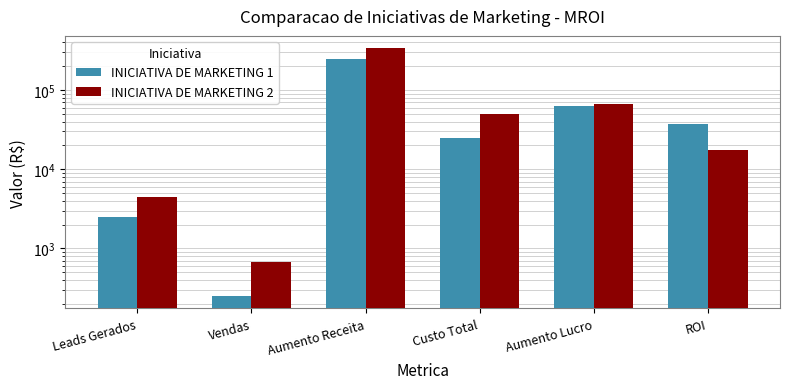

At which category is the sum across all series the highest?

Aumento Receita